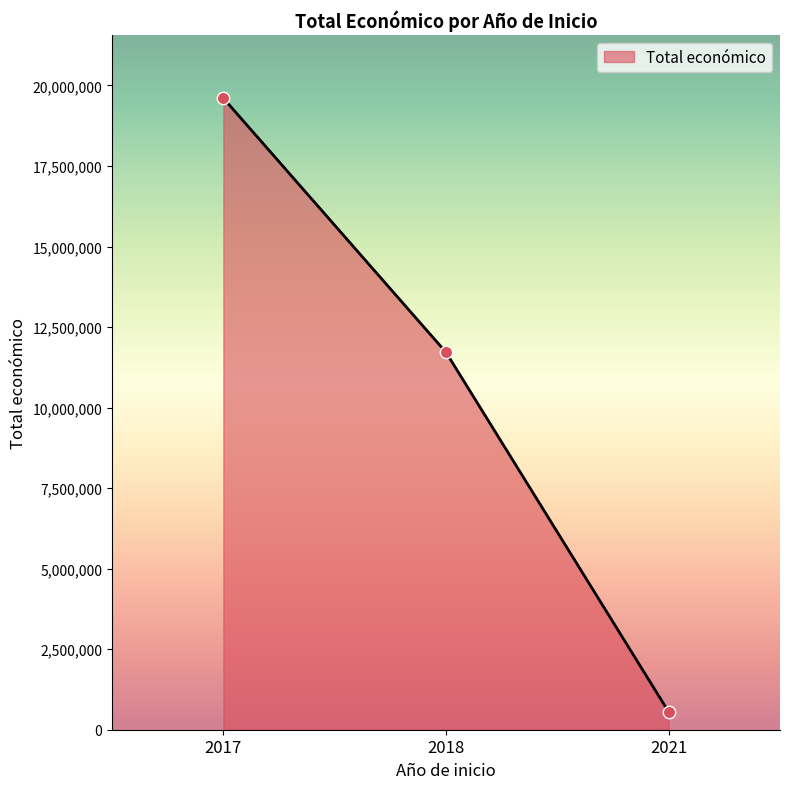

Between 2018 and 2021, which is larger?

2018